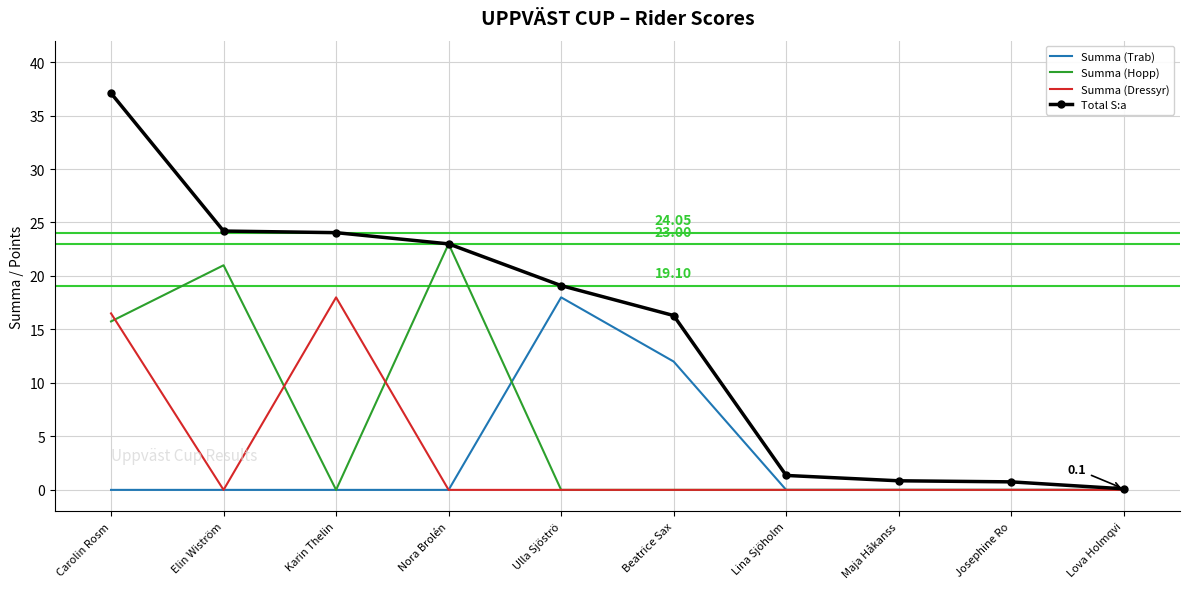

Which category has the highest value in the Summa (Trab) series?

Ulla Sjöströ